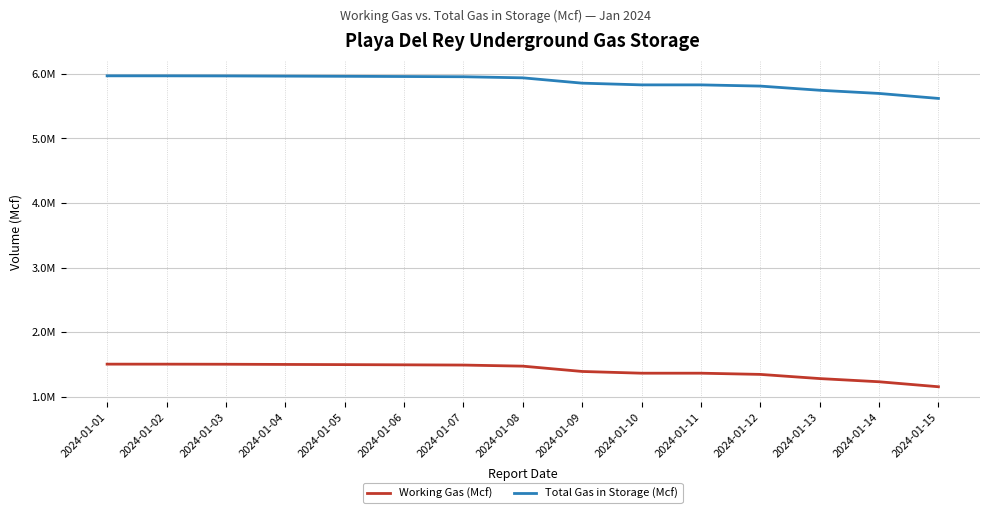

At which category is the sum across all series the highest?

2024-01-01